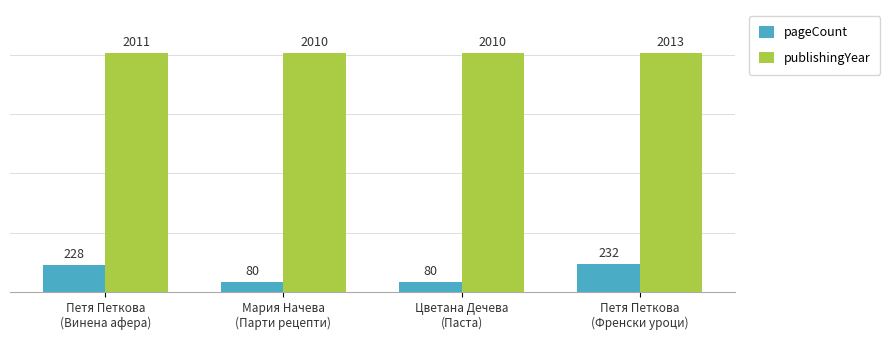

What is the minimum value shown in the chart?

80